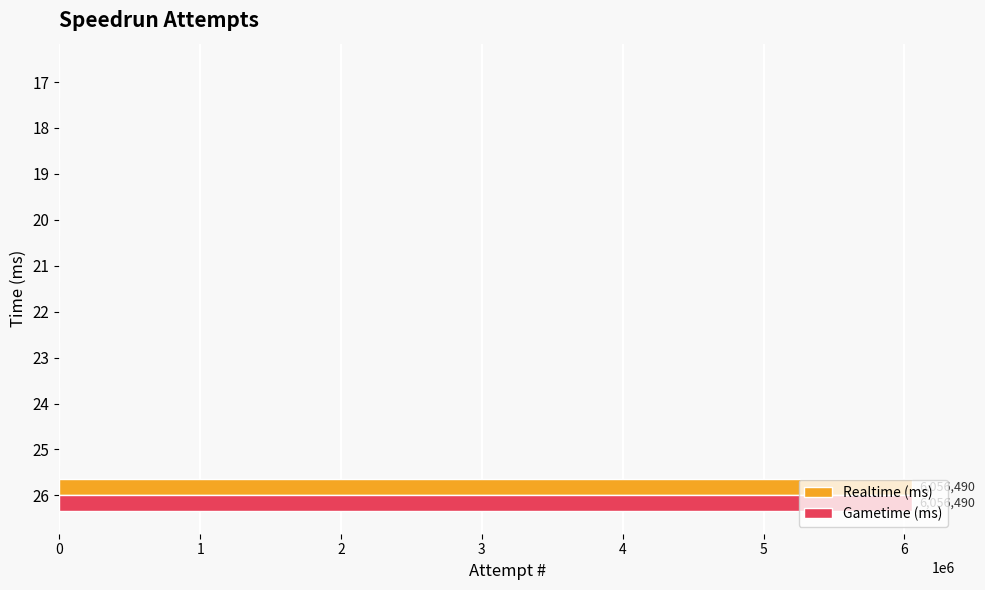

What is the average value of the Realtime (ms) series?

605649